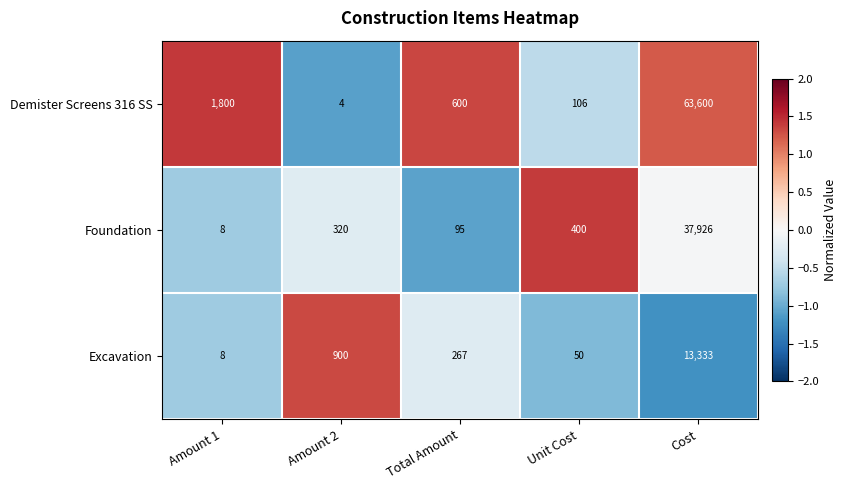

Between Amount 1 and Amount 2, which series saw the biggest shift?

Demister Screens 316 SS